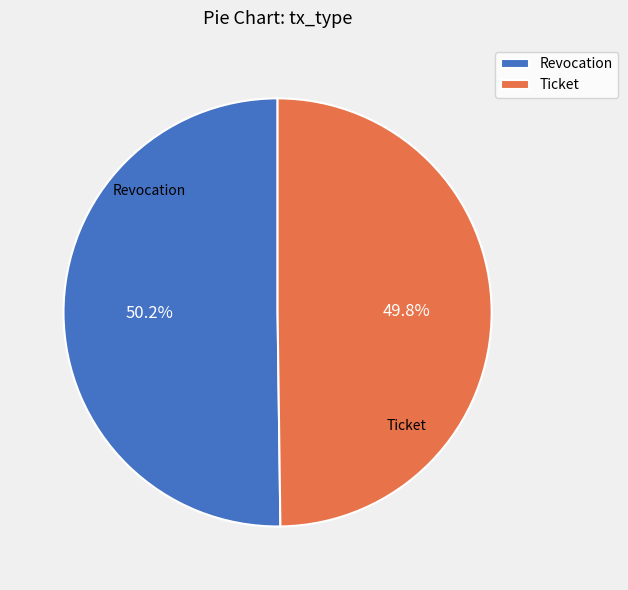

What percentage do Revocation and Ticket together represent?

100.0%